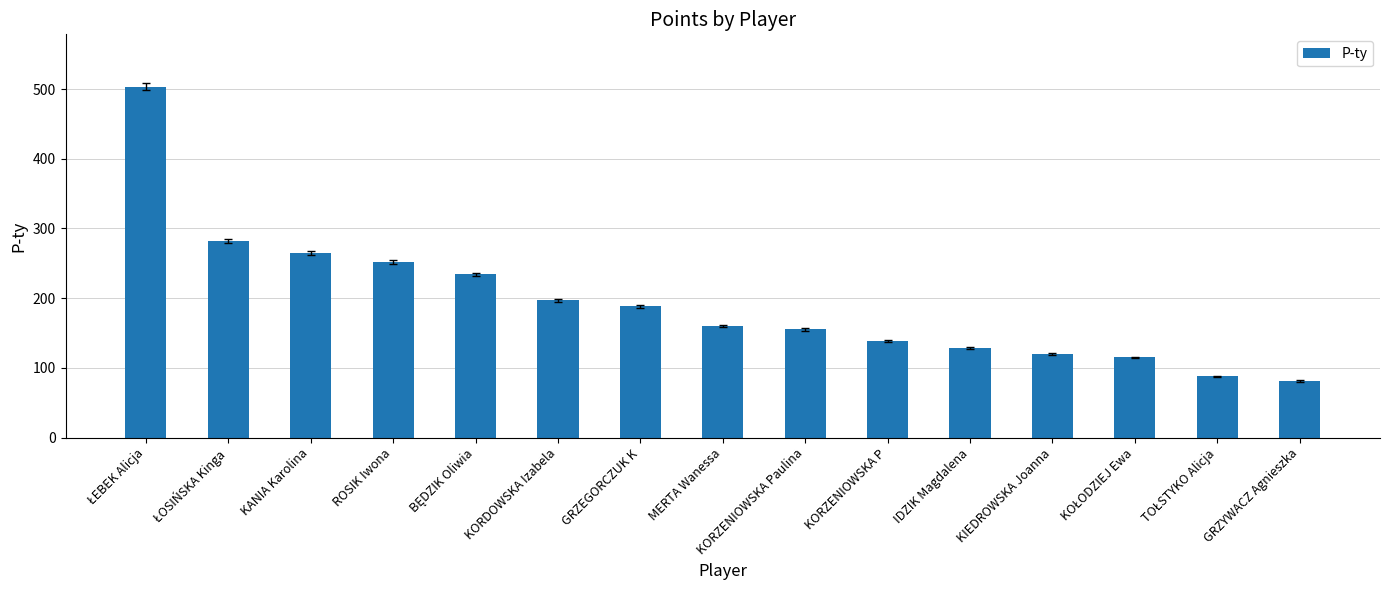

What is the label of the 12th bar from the right?

ROSIK Iwona